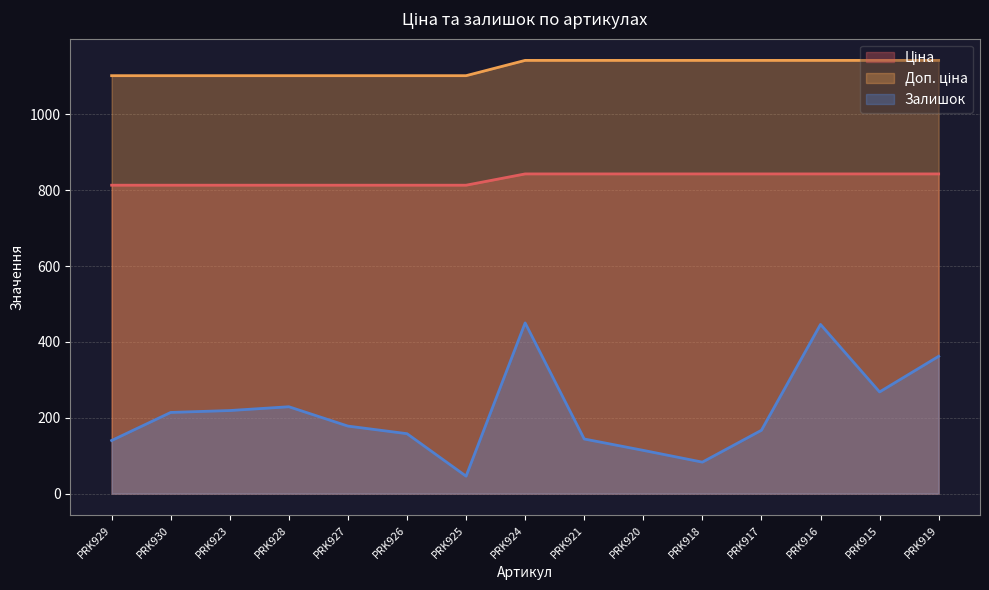

Which series changed the most between PRK924 and PRK918?

Залишок